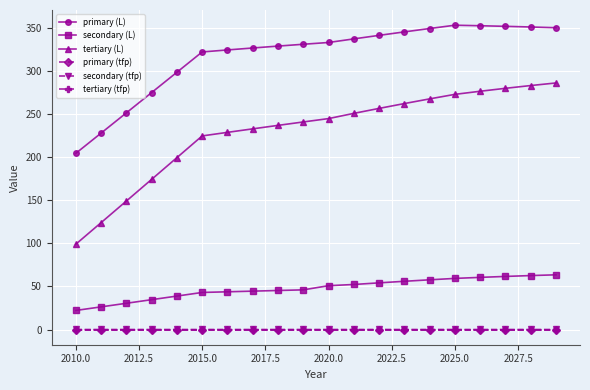

What is the value of the secondary (L) point at the 10th from the left?

46.0